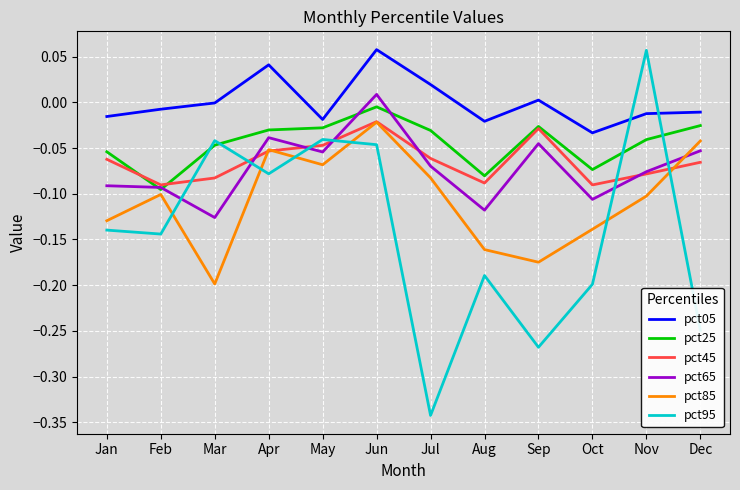

True or false: pct65 and pct05 intersect in this chart.

False